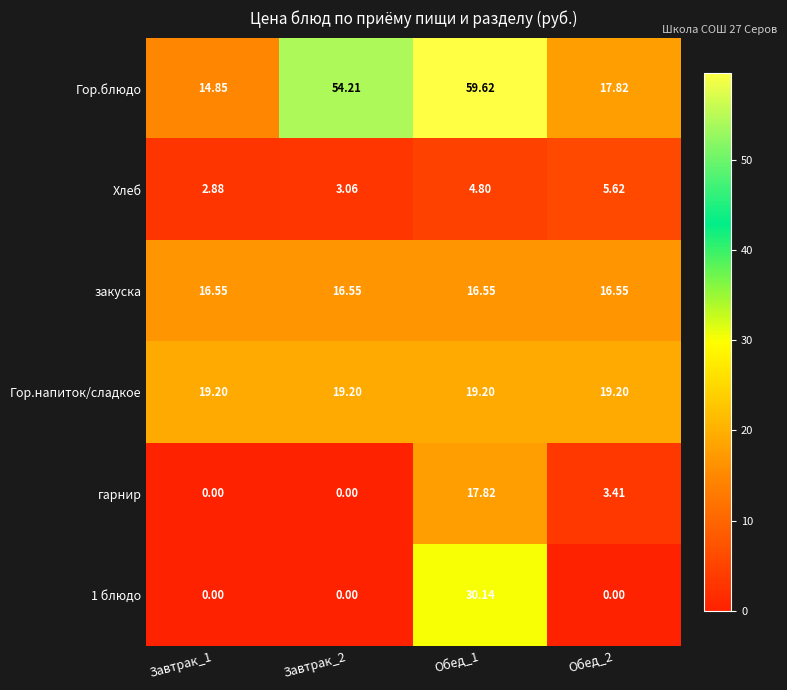

Which series has the widest spread of values?

Гор.блюдо